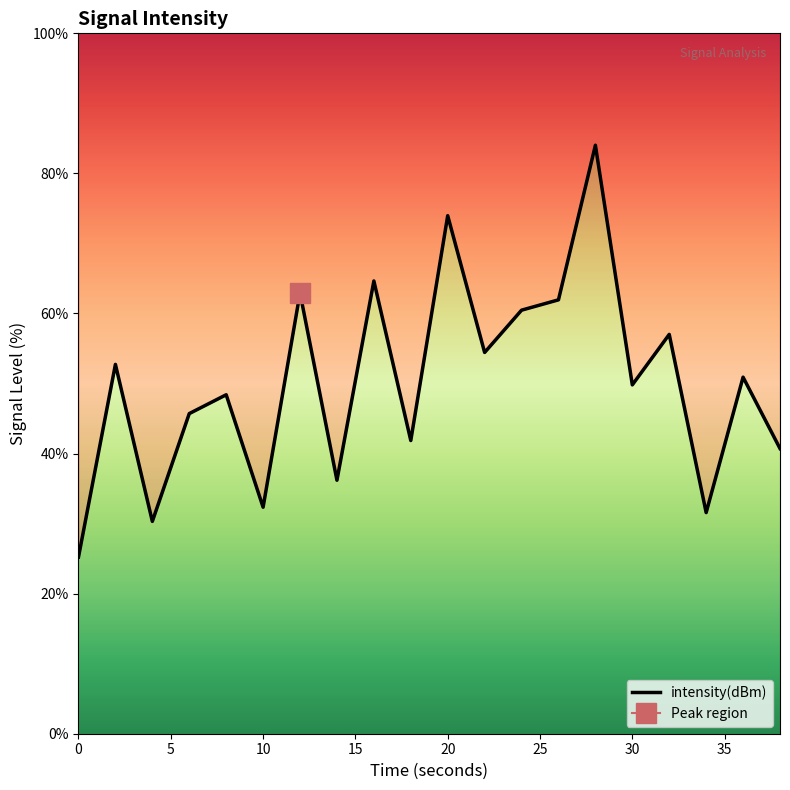

Between 12 and 6, which is larger?

12